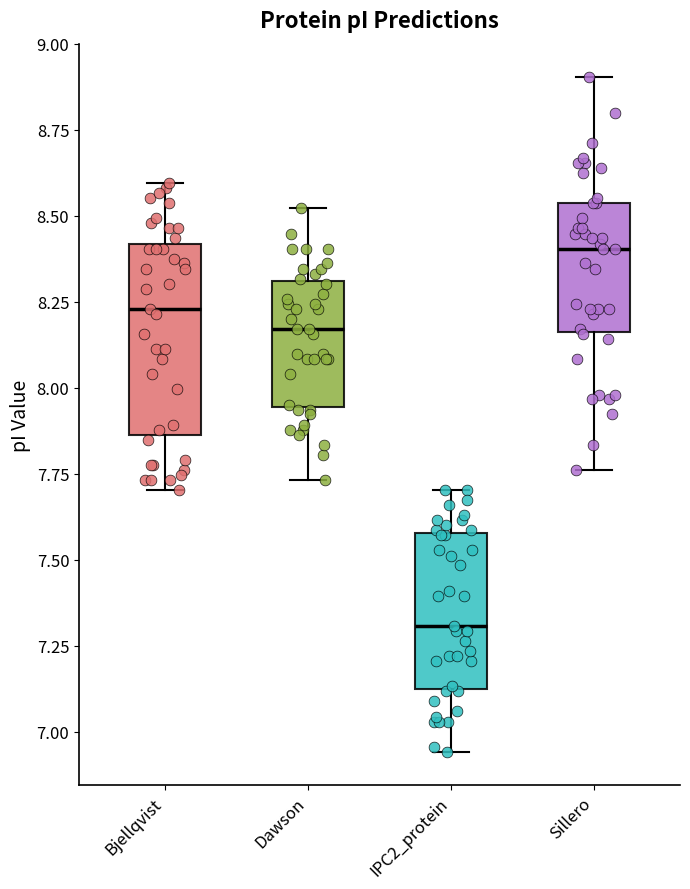

Reading left to right, transcribe this box plot: for each box, give where its median line is, the range the box spans, and where its two whiskers end, as read against the y-axis. The values are not printed on the chart, so give them approximately, as read against the axis.

Bjellqvist: median 8.25, box 7.85 to 8.40, whiskers 7.70 to 8.60
Dawson: median 8.15, box 7.95 to 8.30, whiskers 7.75 to 8.50
IPC2_protein: median 7.30, box 7.10 to 7.60, whiskers 6.95 to 7.70
Sillero: median 8.40, box 8.15 to 8.55, whiskers 7.75 to 8.90